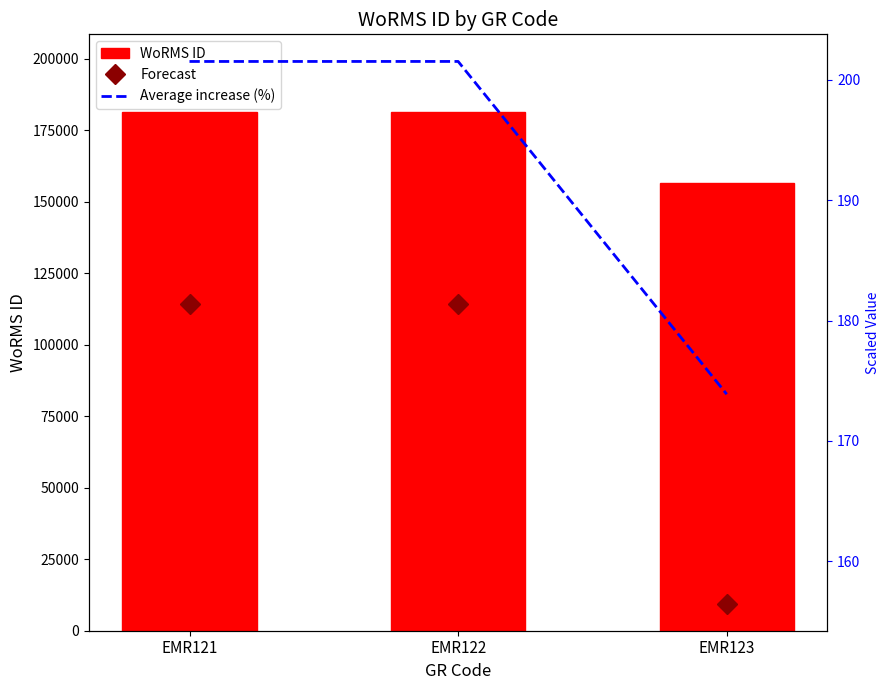

How many data points in Forecast are above 181?

2